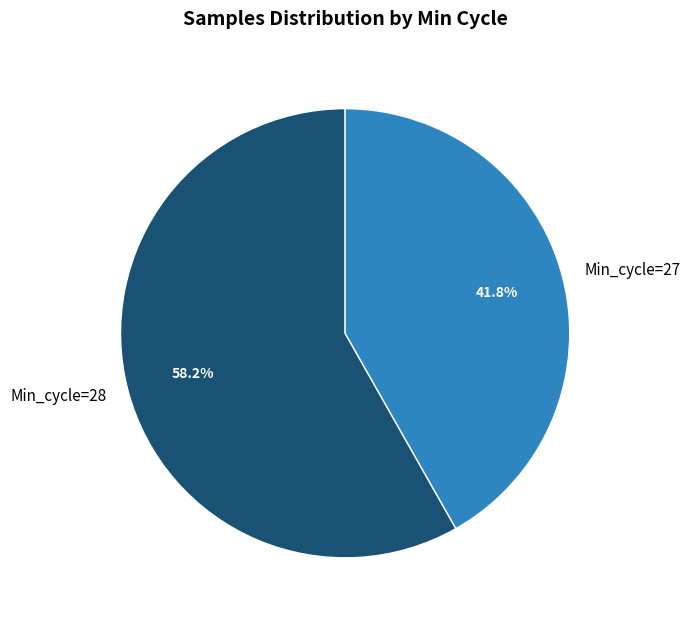

Which has a higher value, Min_cycle=28 or Min_cycle=27?

Min_cycle=28